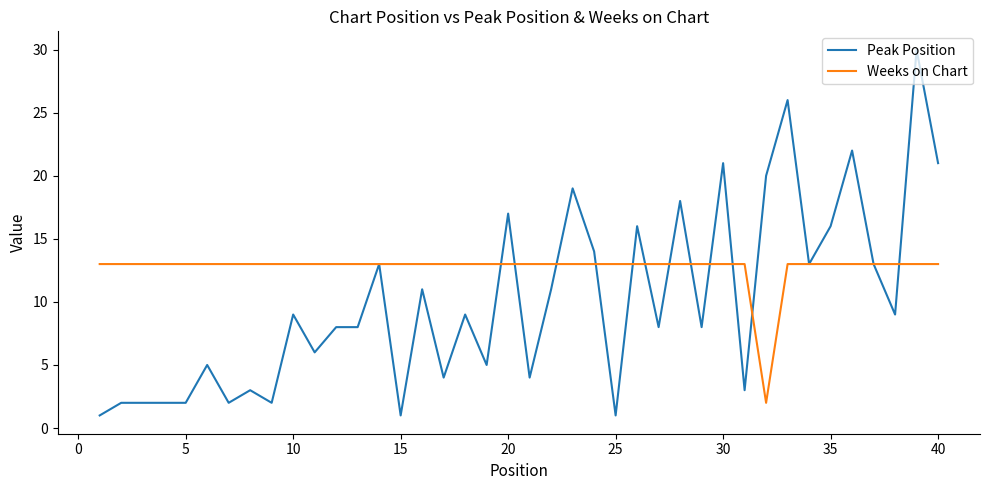

What is the maximum value shown in the chart?

30